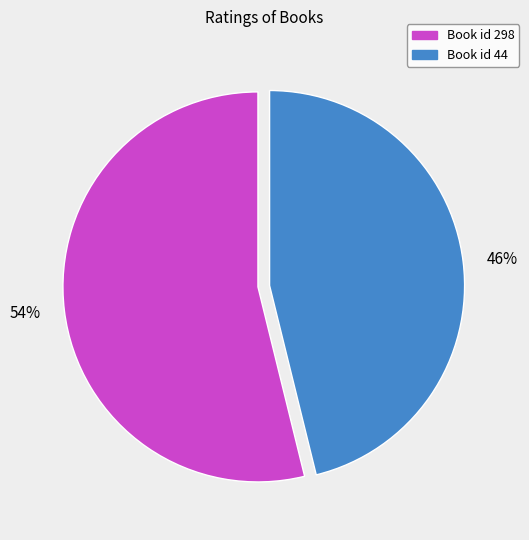

How many slices are in this pie chart?

2